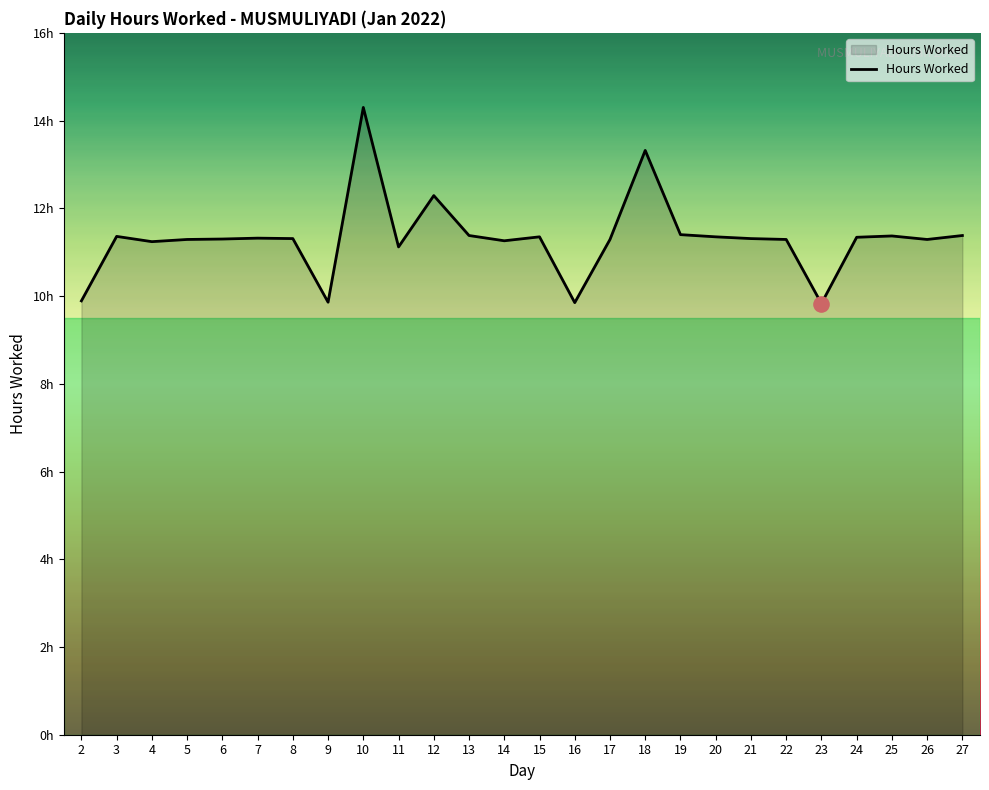

Which has a higher value, 19 or 20?

19